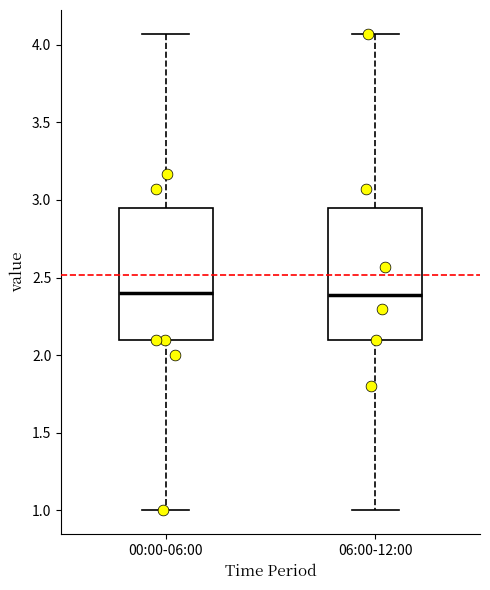

Where does the lower whisker of the box for 00:00-06:00 end on the y-axis? The values are not printed on the chart, so give them approximately, as read against the axis.

1.00